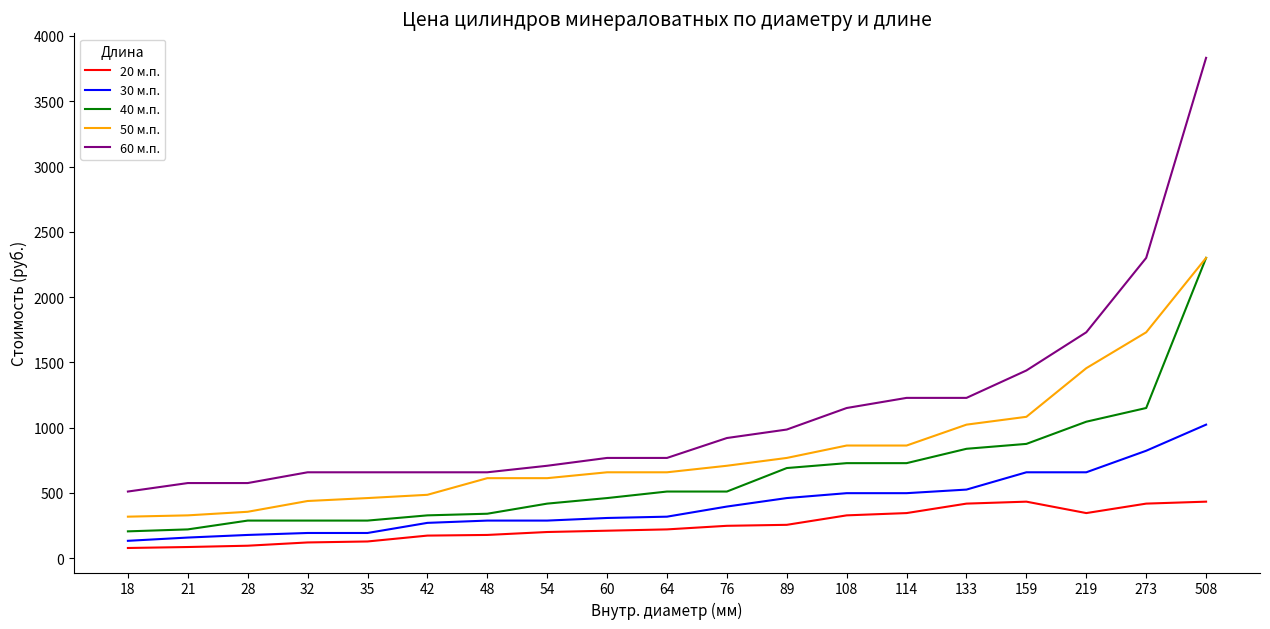

Is the value of 50 м.п. at 219 greater than the value of 20 м.п. at 508?

Yes